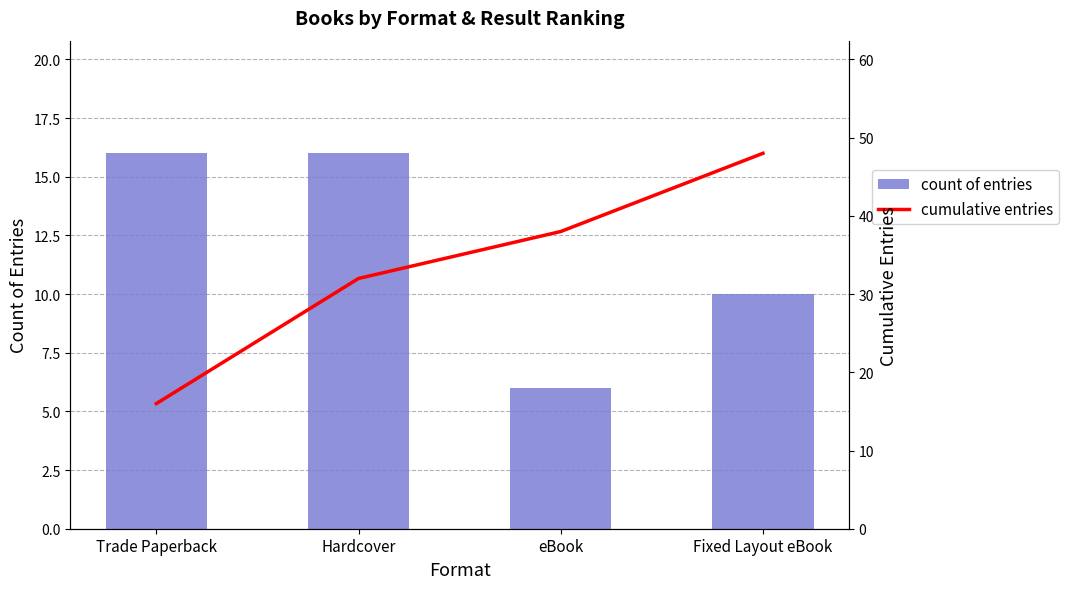

List the series in order of their overall mean, lowest first.

count of entries, cumulative entries